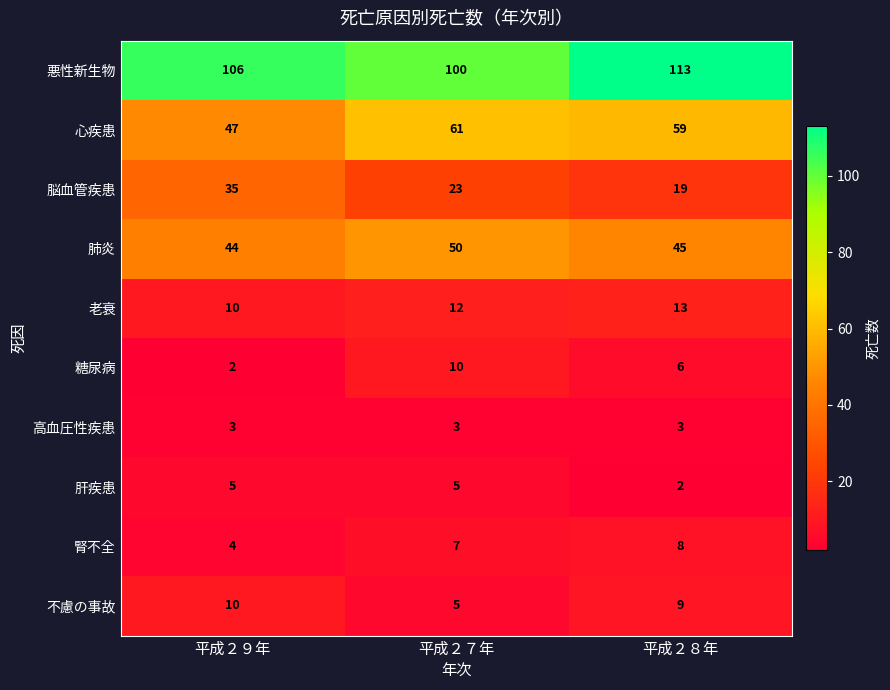

At 平成２８年, list the series in order from smallest to largest.

肝疾患, 高血圧性疾患, 糖尿病, 腎不全, 不慮の事故, 老衰, 脳血管疾患, 肺炎, 心疾患, 悪性新生物